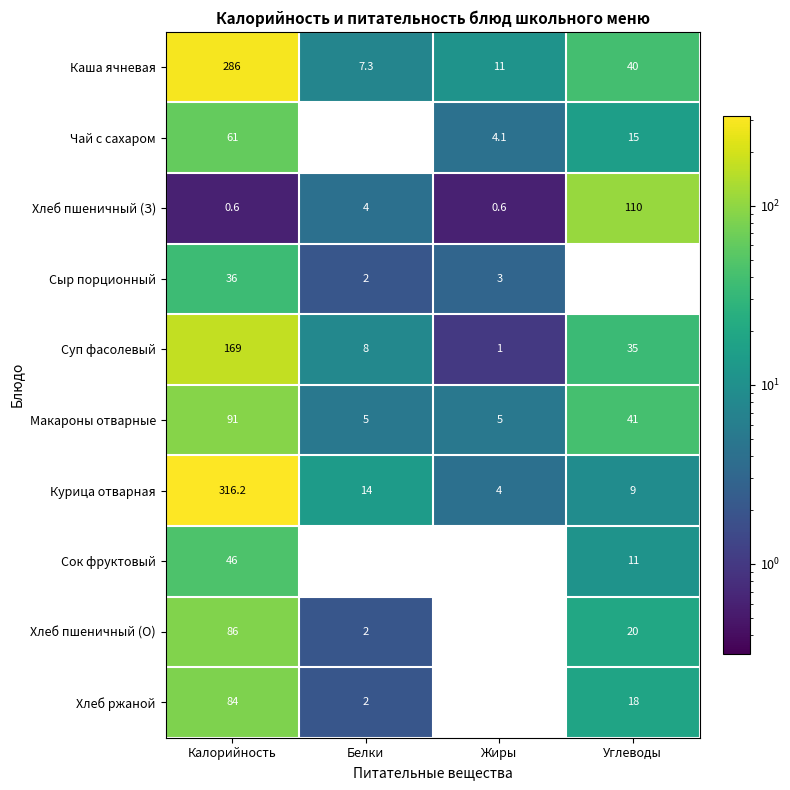

What is the average value of the Хлеб пшеничный (З) series?

28.8